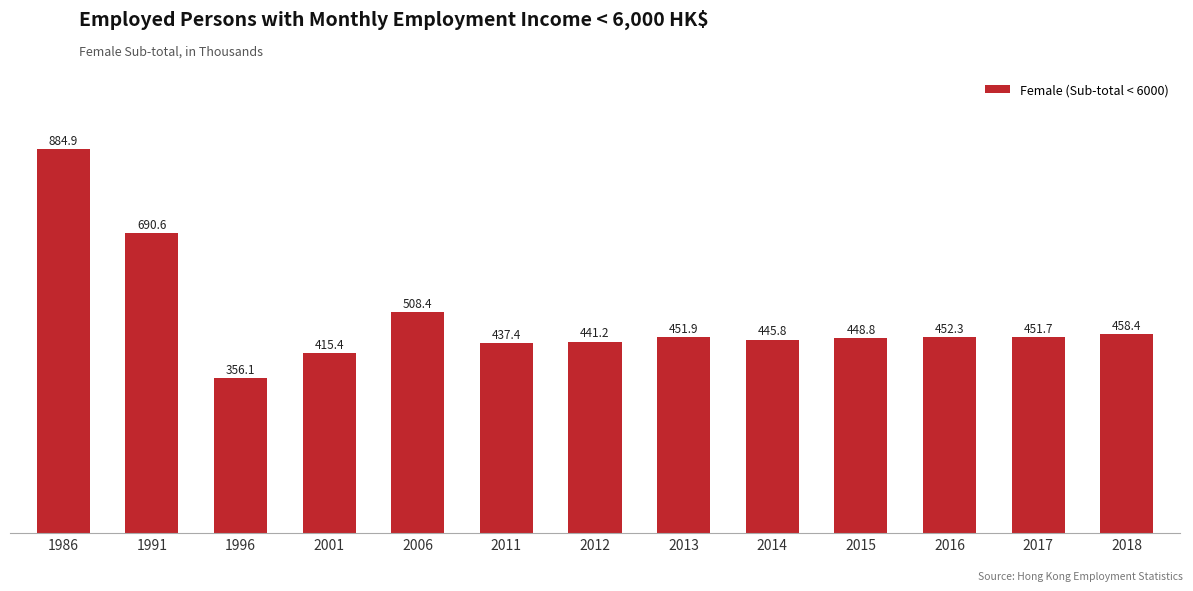

What is the greatest value displayed?

884.9